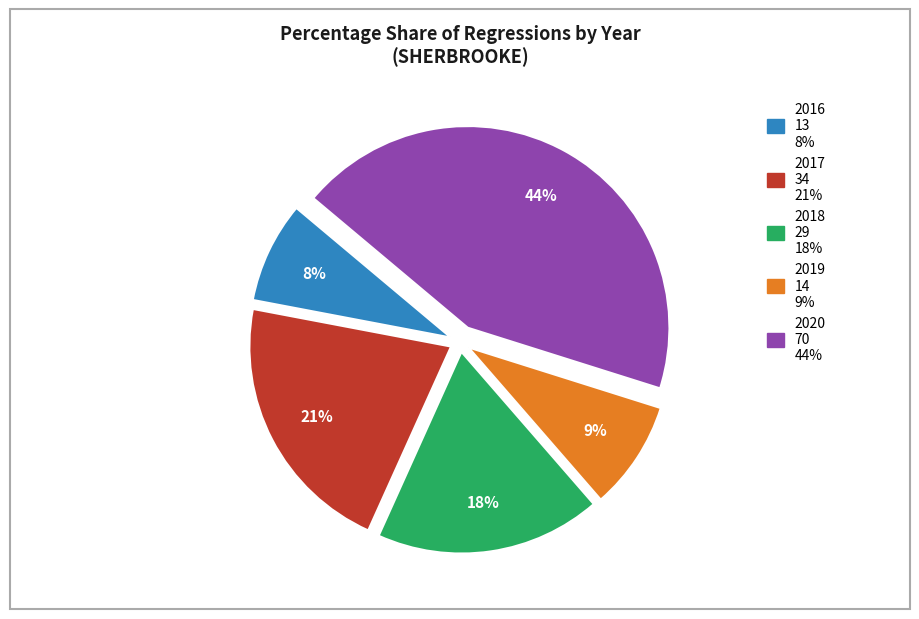

Is there a majority slice in this chart?

No